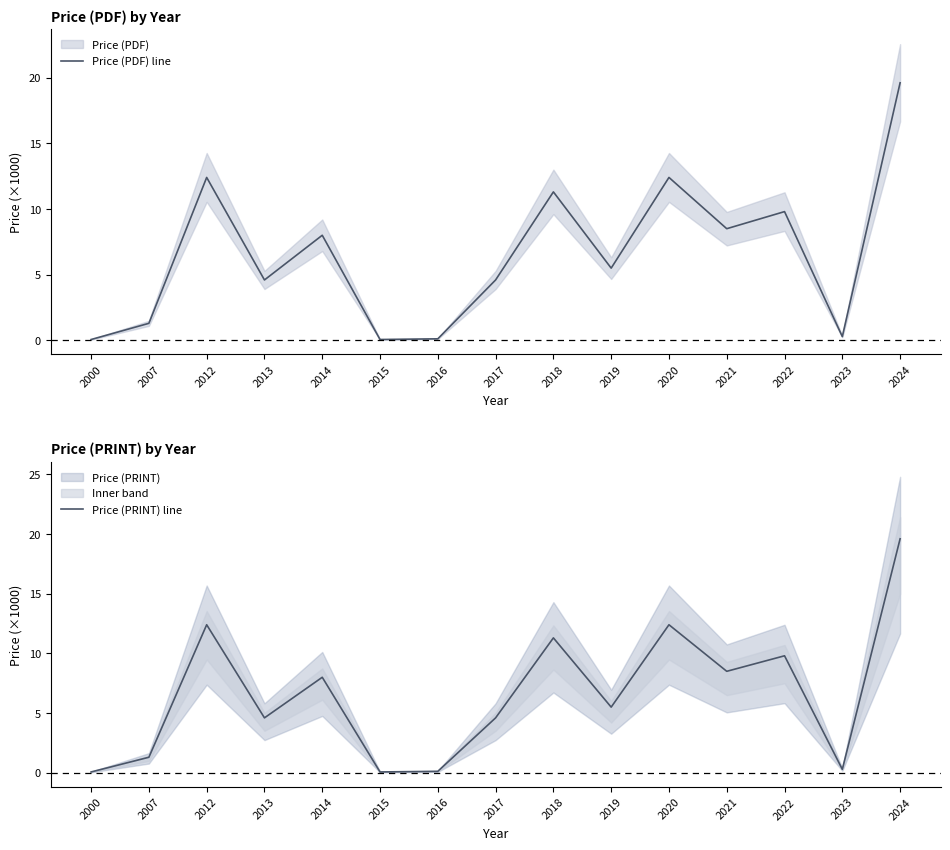

What is the value of the Price (PDF) line point at the 4th from the left?

4.6